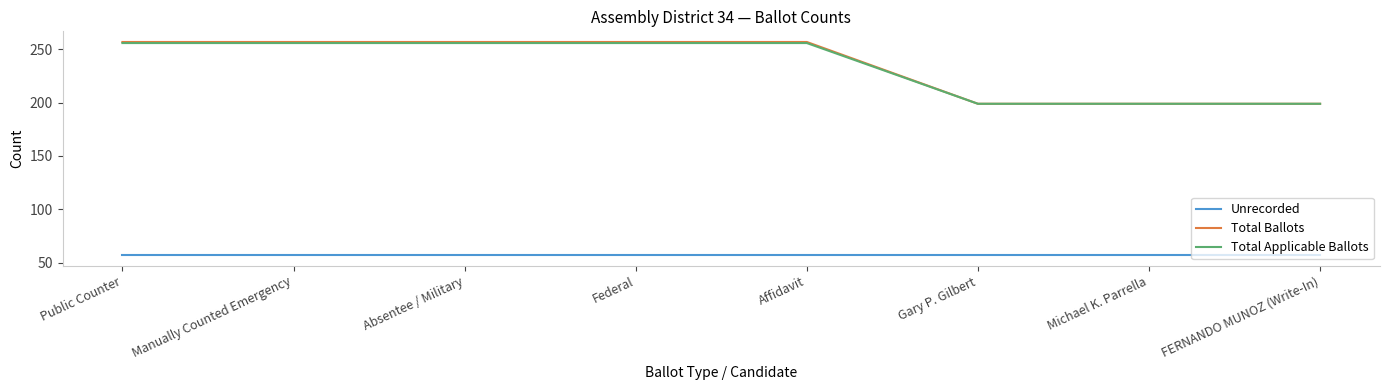

Does the chart display data point markers on the line(s)?

No